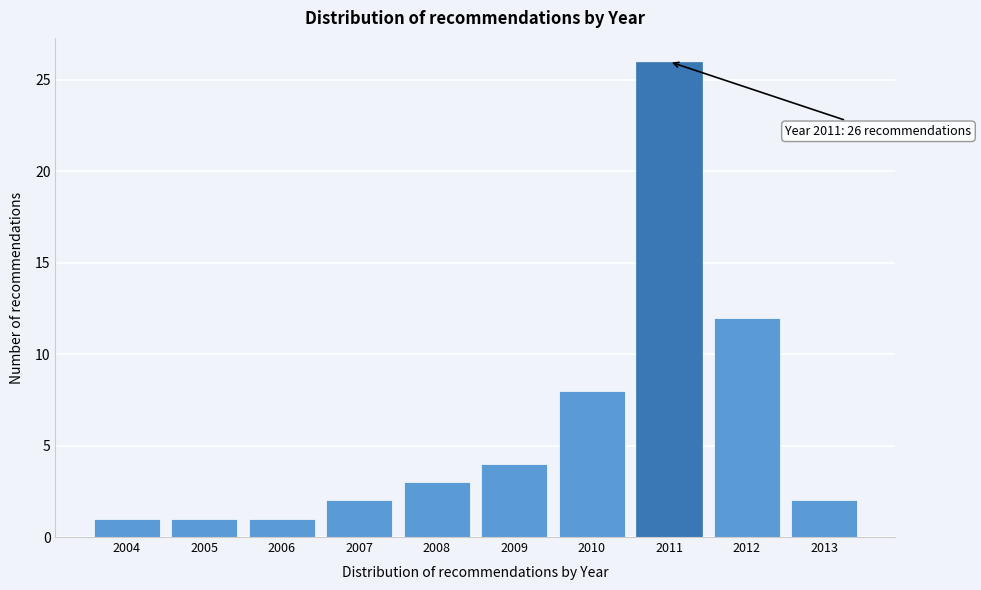

Reading left to right, what are all the values shown in this chart?

2004=1	2005=1	2006=1	2007=2	2008=3	2009=4	2010=8	2011=26	2012=12	2013=2